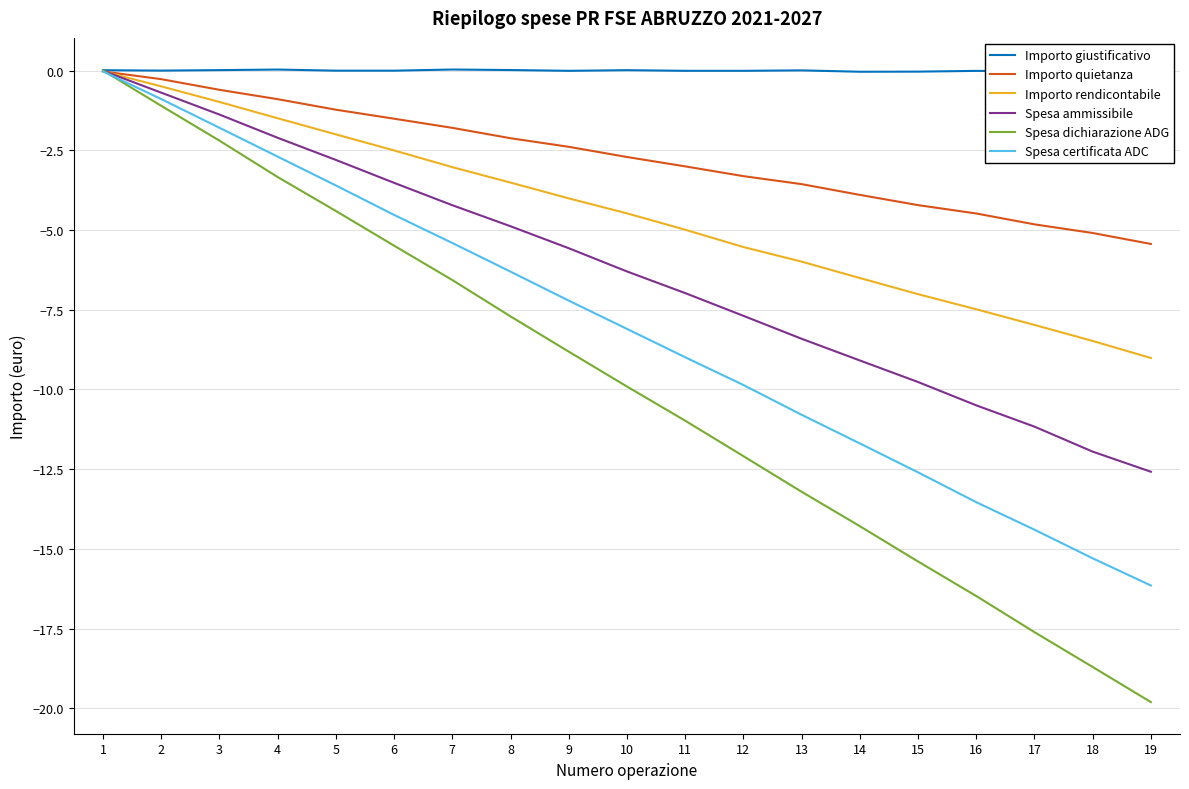

Is it true that Importo giustificativo equals -0.0 at 14?

True